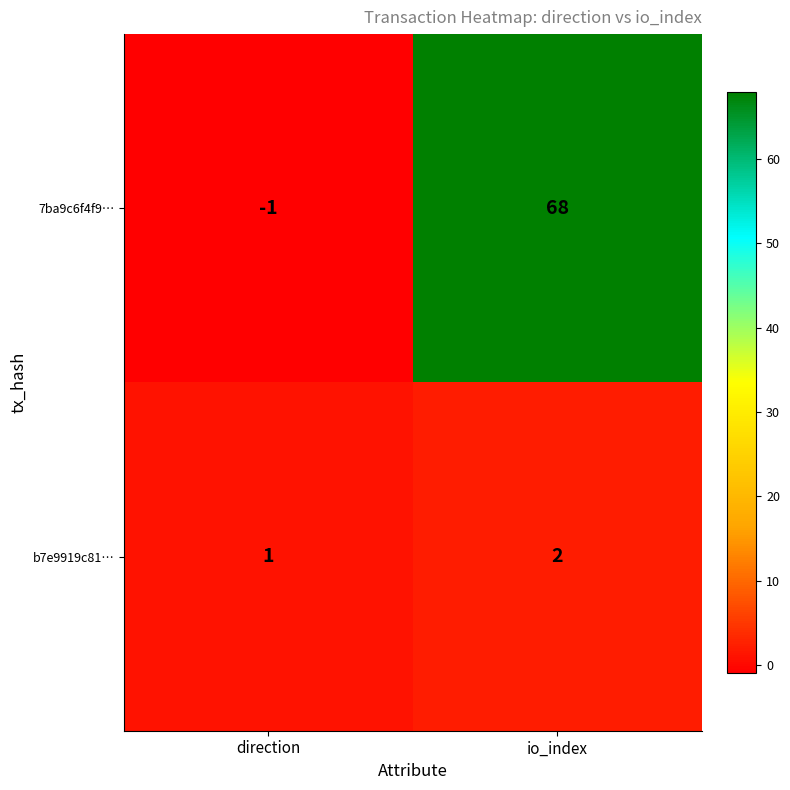

Reading left to right, transcribe all the data shown in this chart.

7ba9c6f4f9…: direction=-1	io_index=68
b7e9919c81…: direction=1	io_index=2